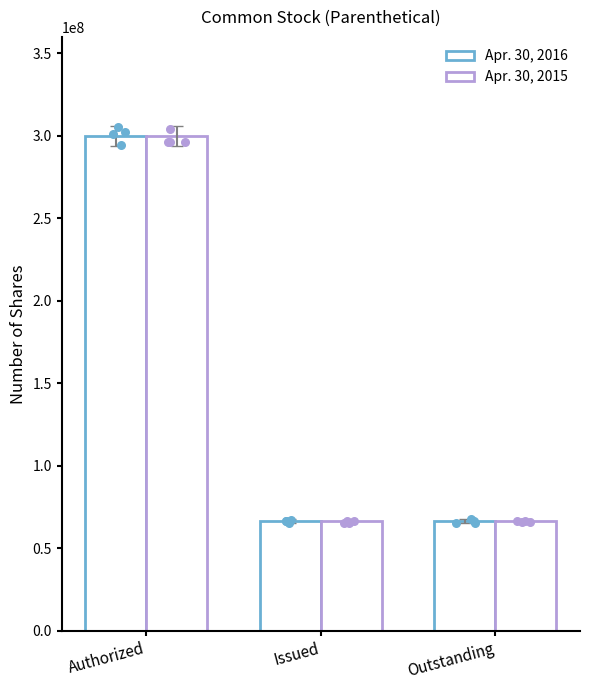

Which series has the largest total across all categories?

Apr. 30, 2016